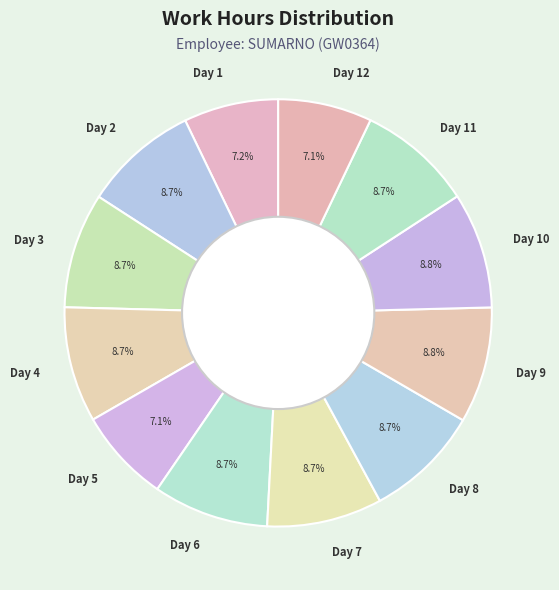

What is the ratio of the value at Day 8 to the value at Day 6?

1.0